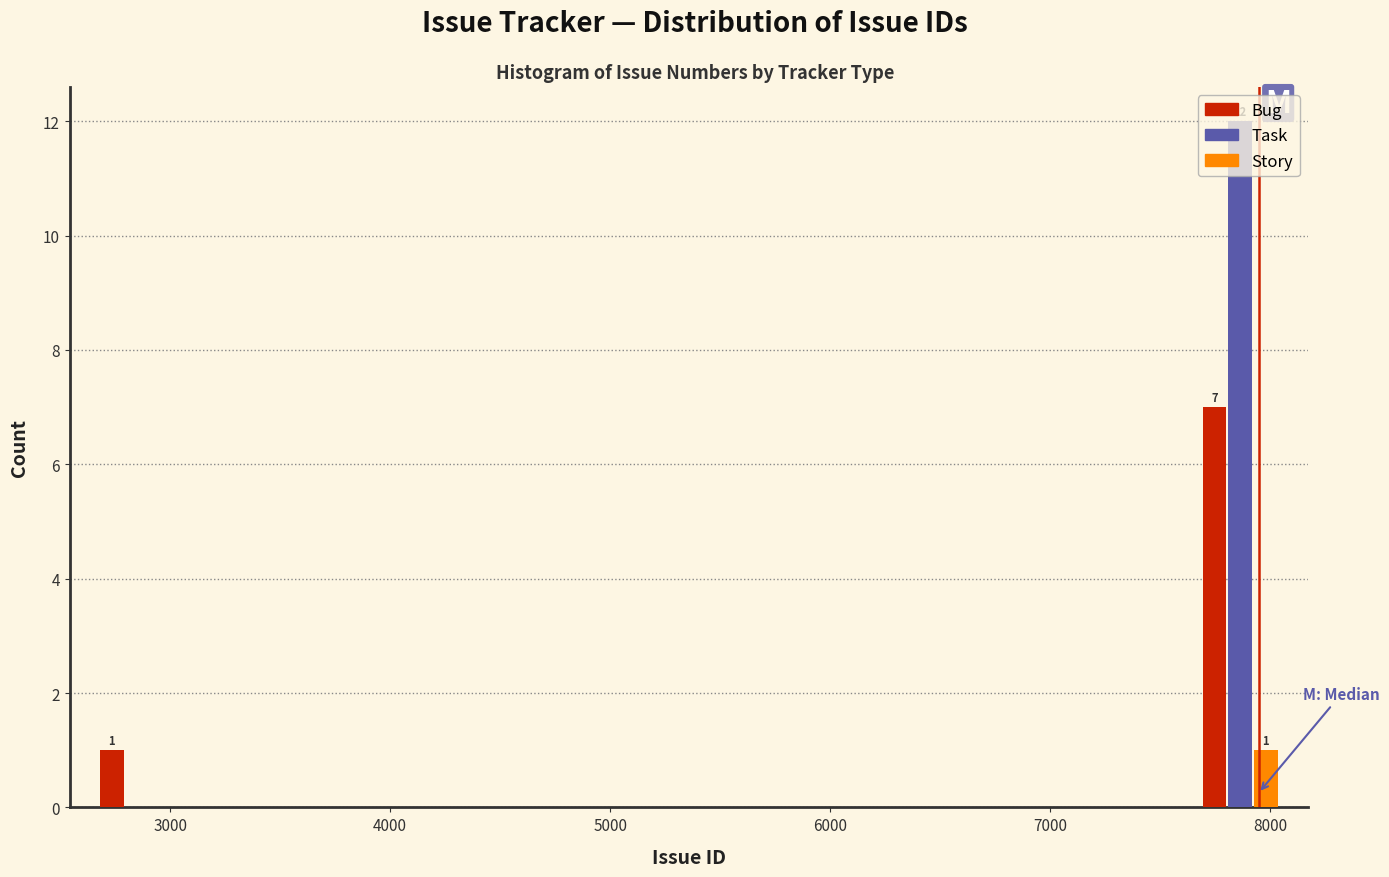

In the Bug series, which range on the x-axis has the tallest bar?

7700 to 8100